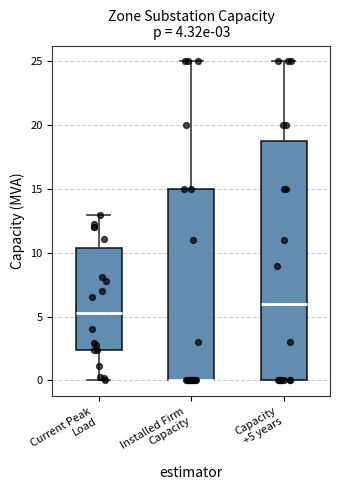

Which box is the tallest, from its lower edge to its upper edge?

Capacity +5 years